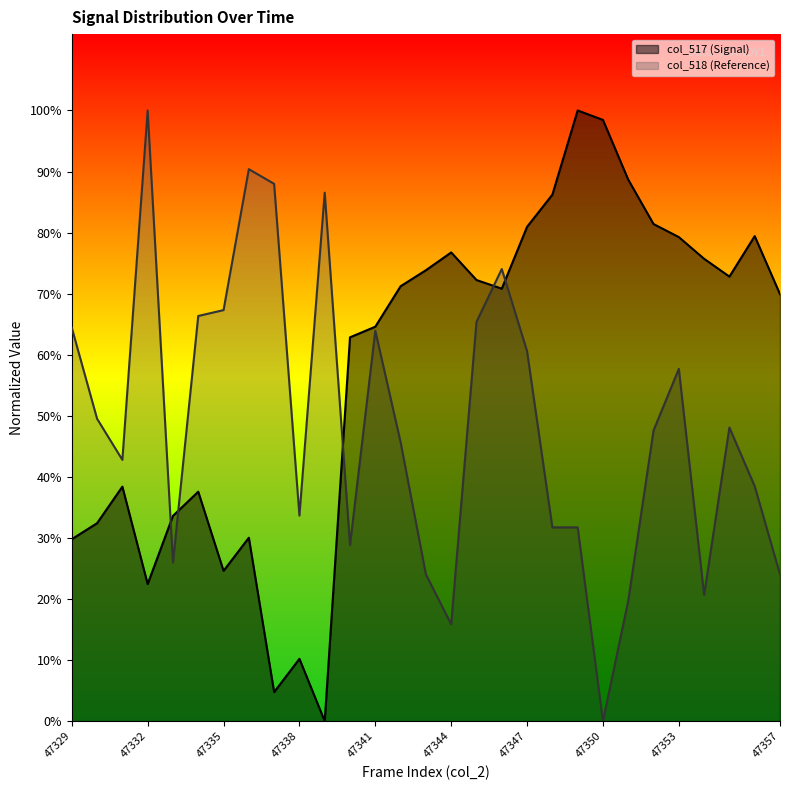

What is the sum of all col_518 values?

565192.3